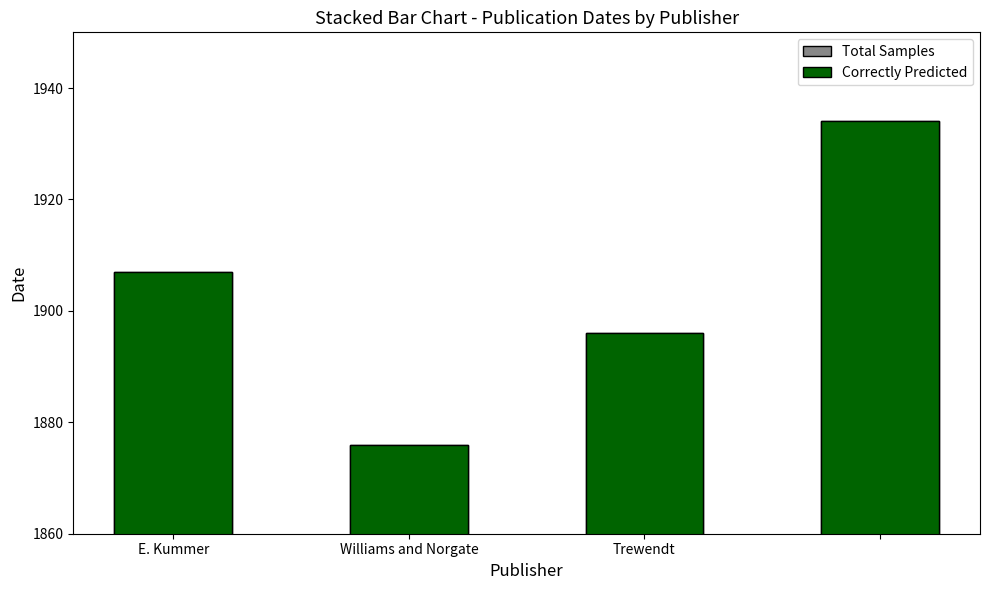

Rank the series at Trewendt from lowest to highest value.

Total Samples, Correctly Predicted